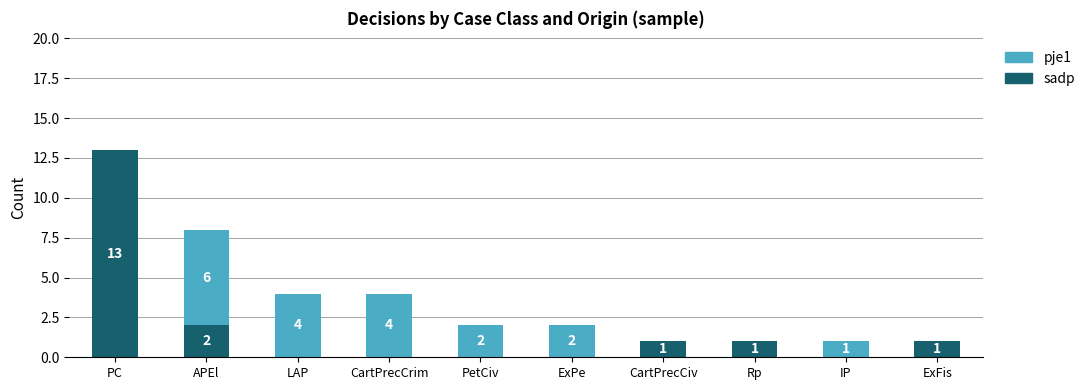

Are the bars grouped side by side (vs. stacked)?

No